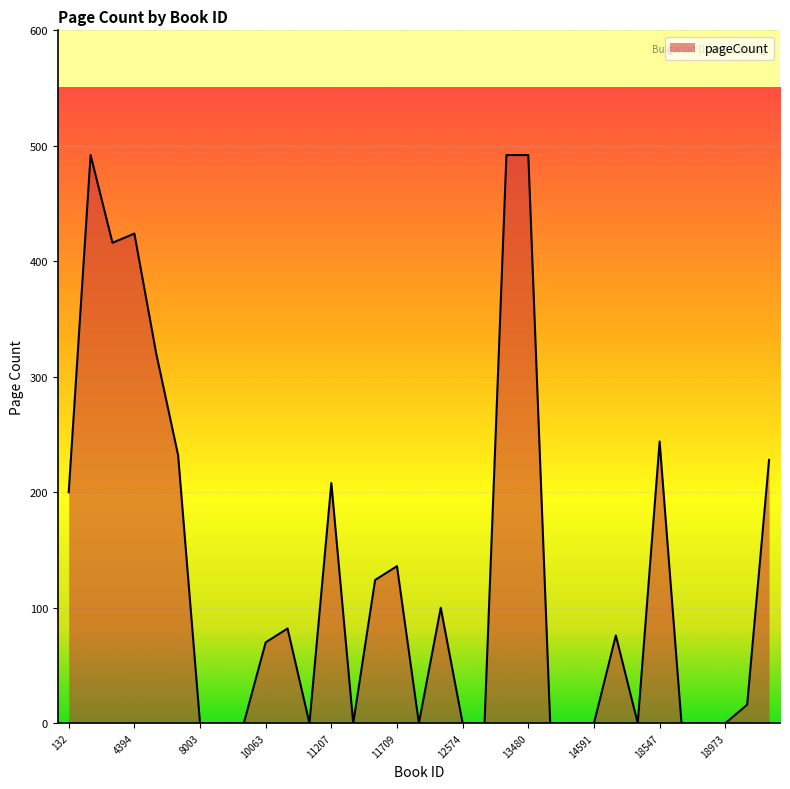

What is the maximum value shown in the chart?

492